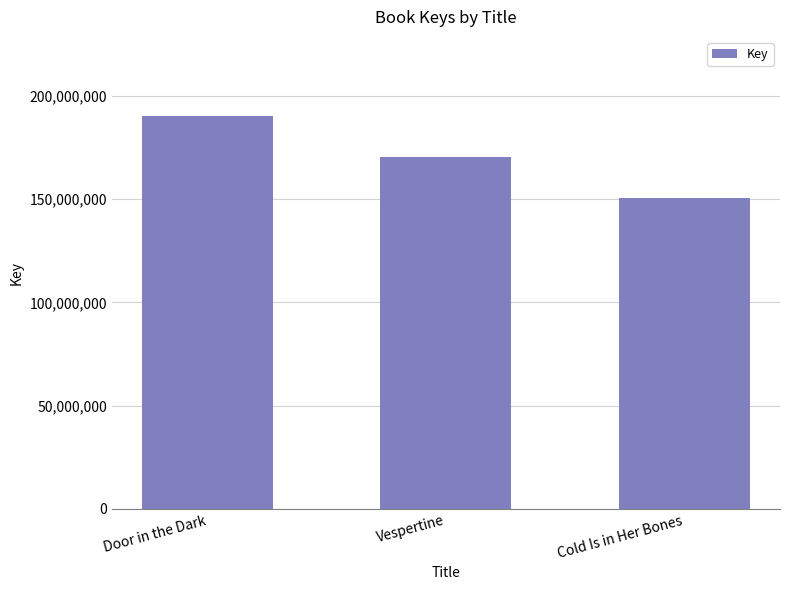

At which label does the data first exceed 170523091?

Door in the Dark